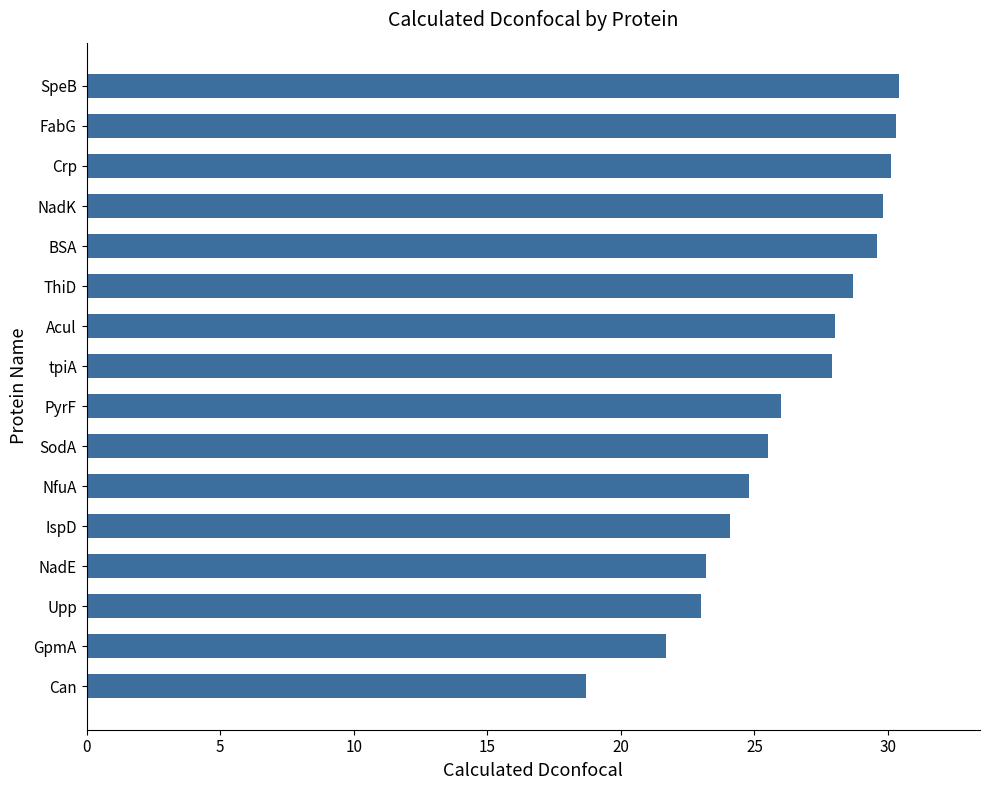

What is the change in value from PyrF to Crp?

+4.1